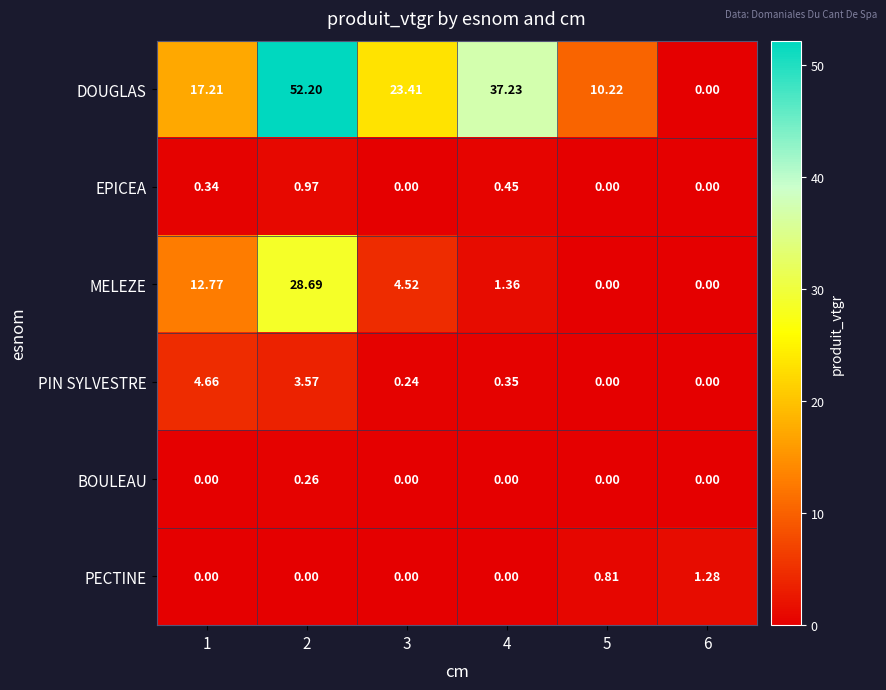

Which series has the largest total across all categories?

DOUGLAS